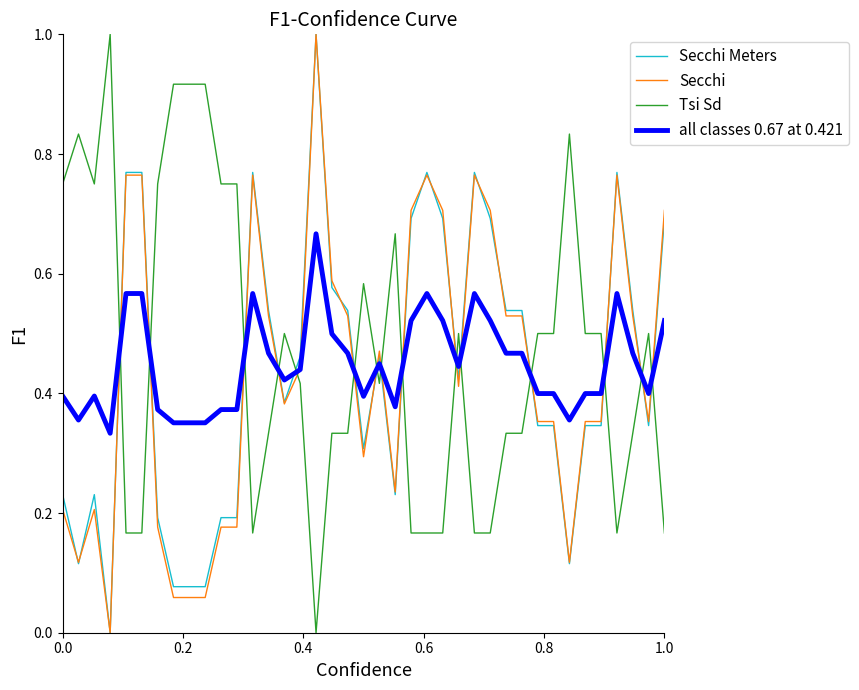

Which series ends up on top after the final intersection of Tsi Sd and all classes 0.67 at 0.421?

all classes 0.67 at 0.421